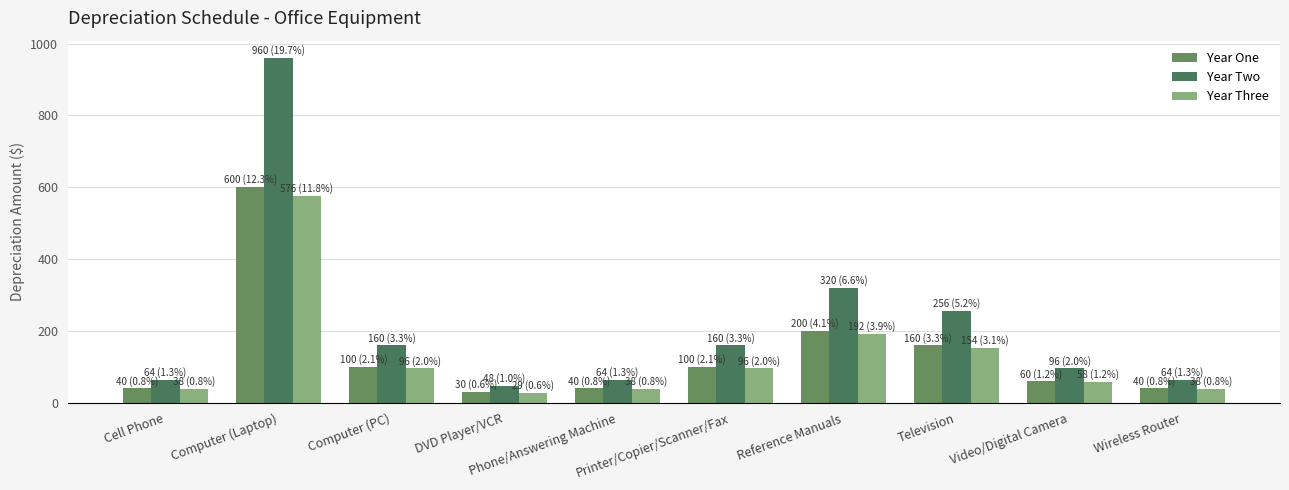

How many series are shown in this chart?

3